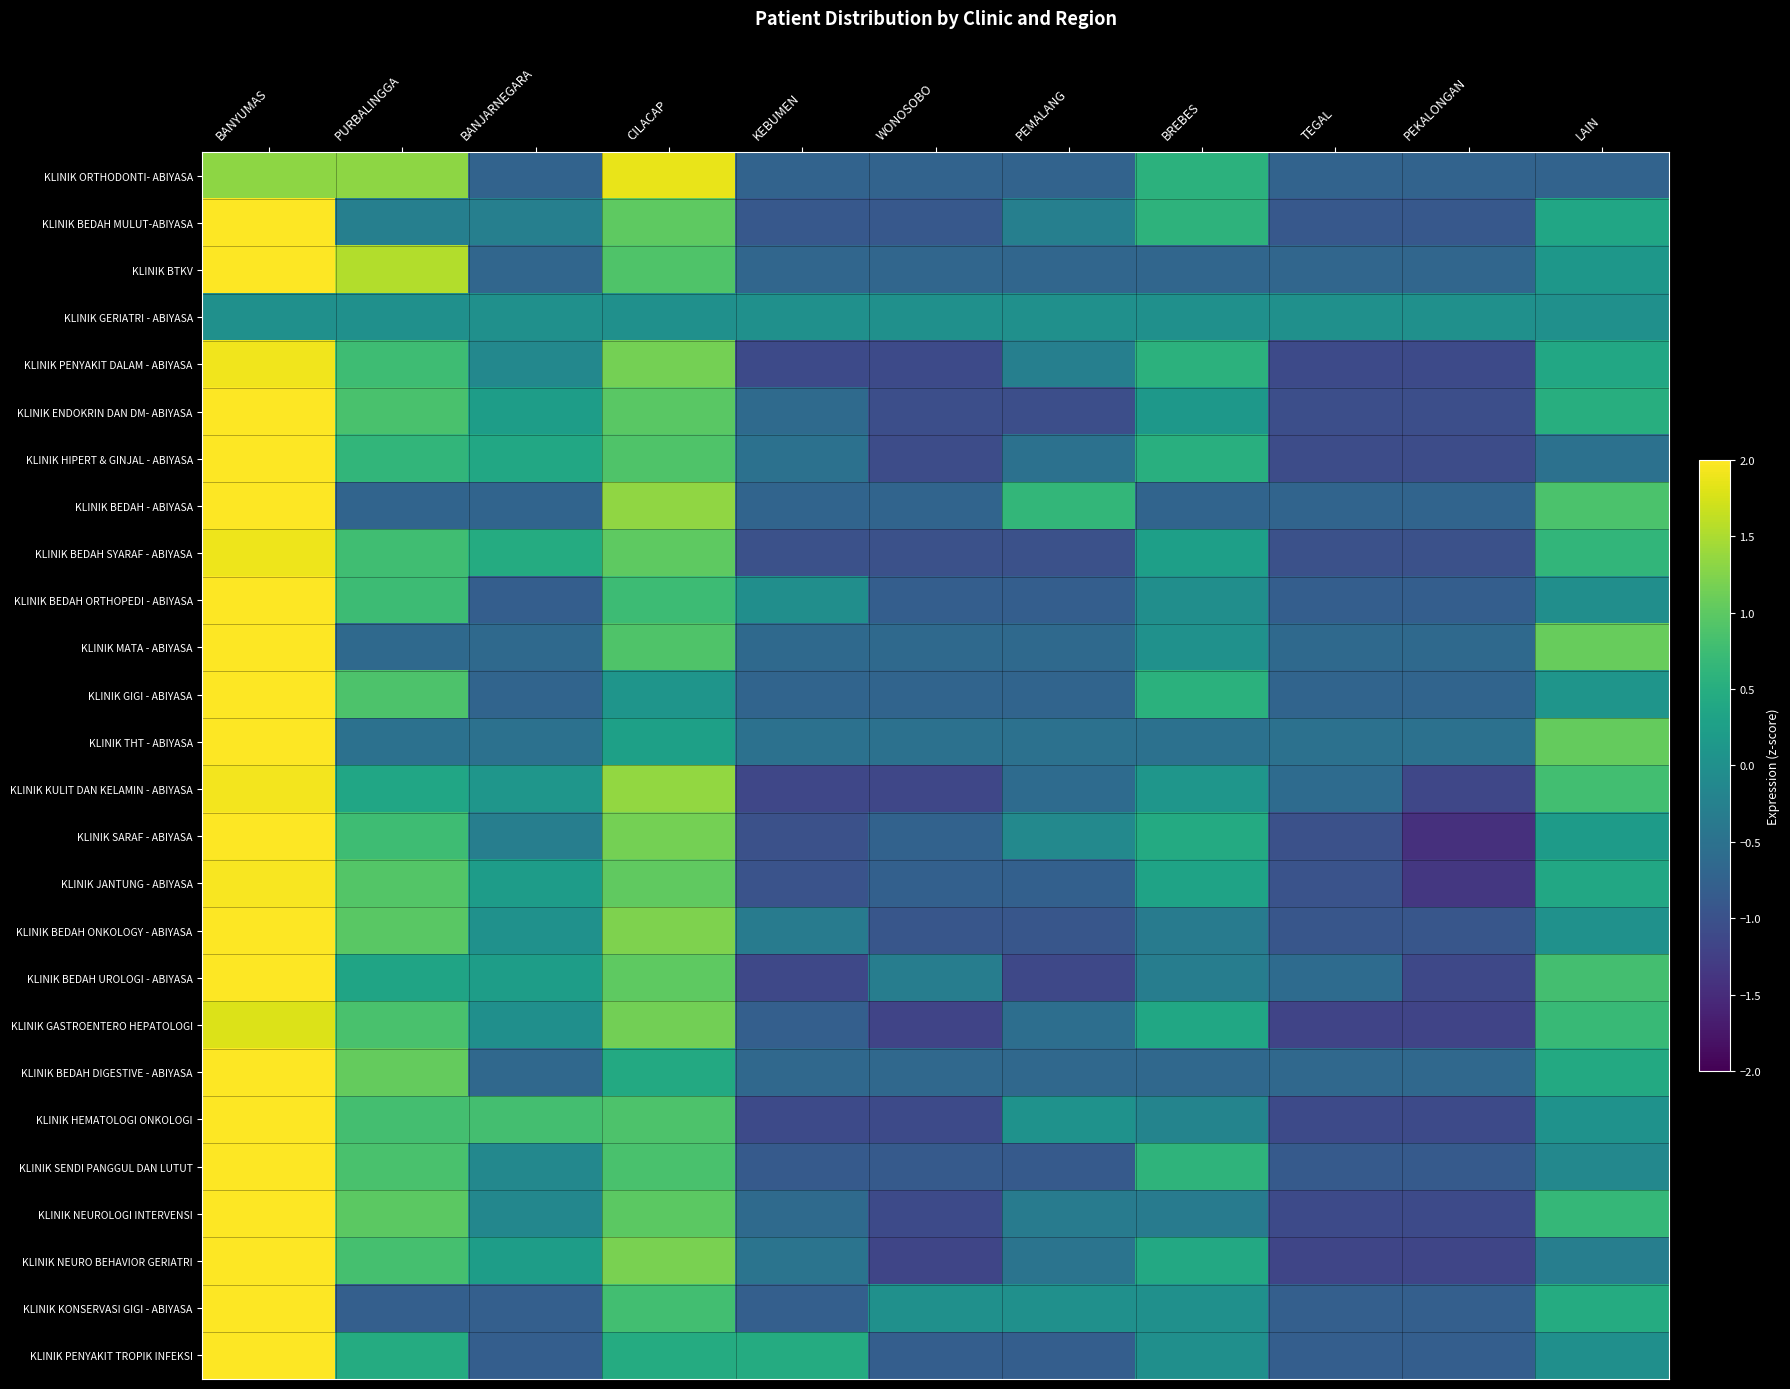

What is the difference between the highest and lowest values at TEGAL?

1.2